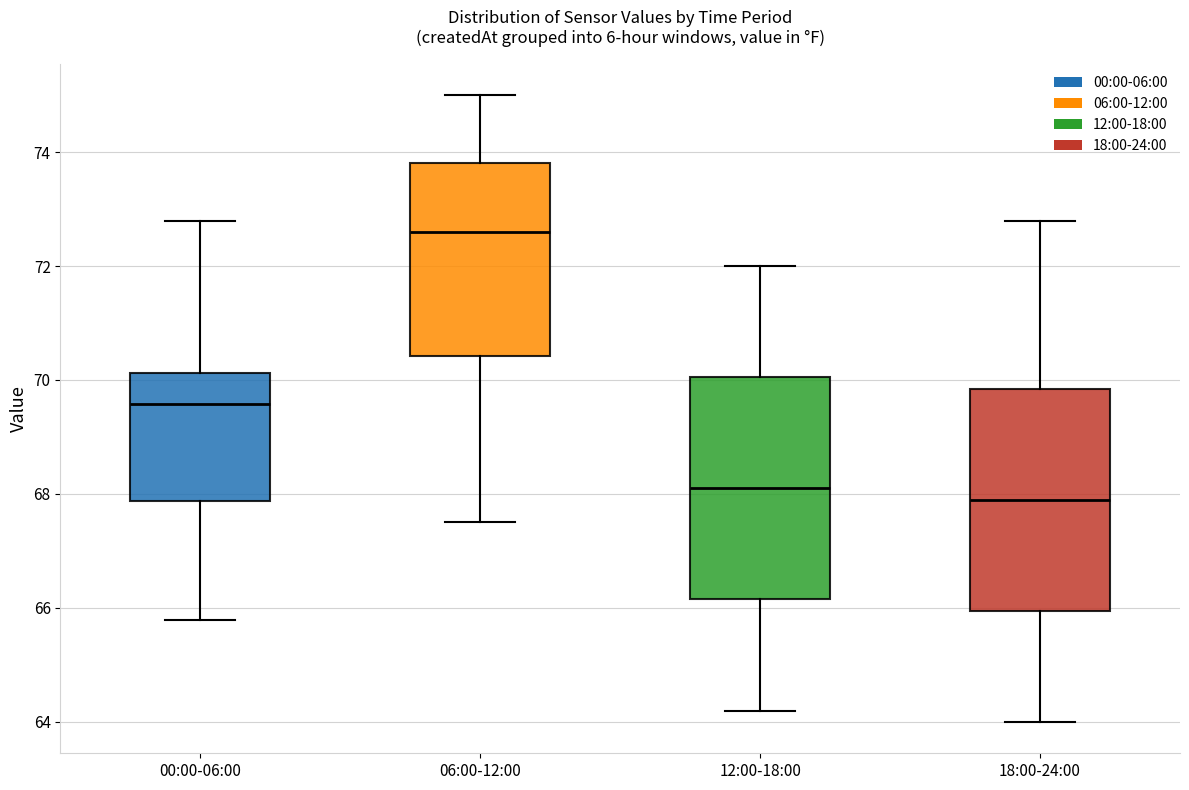

Reading left to right, transcribe this box plot: for each box, give where its median line is, the range the box spans, and where its two whiskers end, as read against the y-axis. The values are not printed on the chart, so give them approximately, as read against the axis.

00:00-06:00: median 69.6, box 67.8 to 70.2, whiskers 65.8 to 72.8
06:00-12:00: median 72.6, box 70.4 to 73.8, whiskers 67.6 to 75.0
12:00-18:00: median 68.2, box 66.2 to 70.0, whiskers 64.2 to 72.0
18:00-24:00: median 68.0, box 66.0 to 69.8, whiskers 64.0 to 72.8